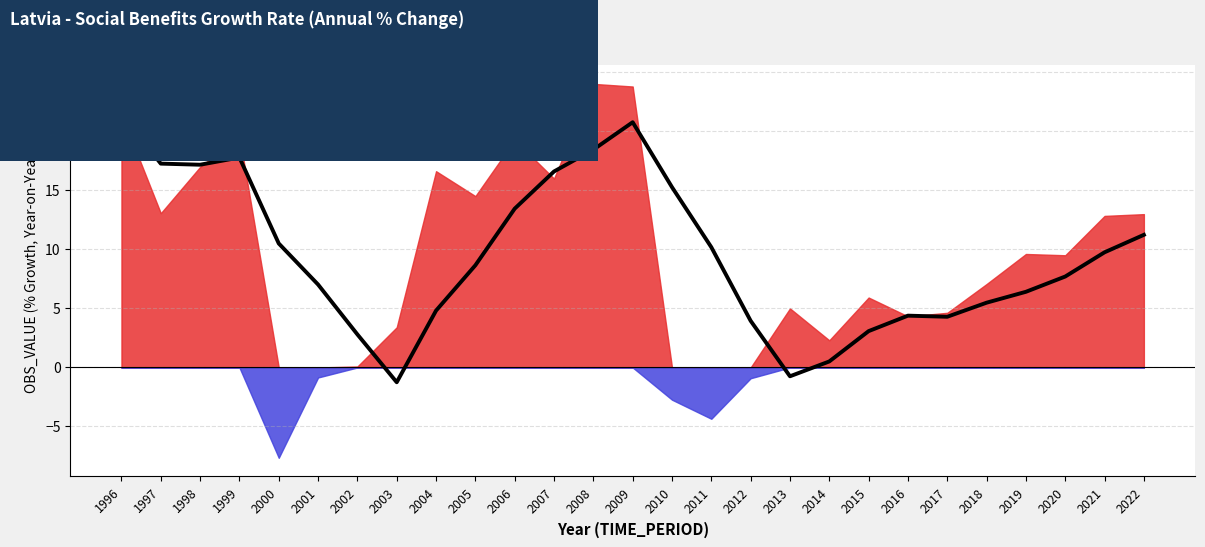

Is it true that the value at 1996 is 37.8?

False